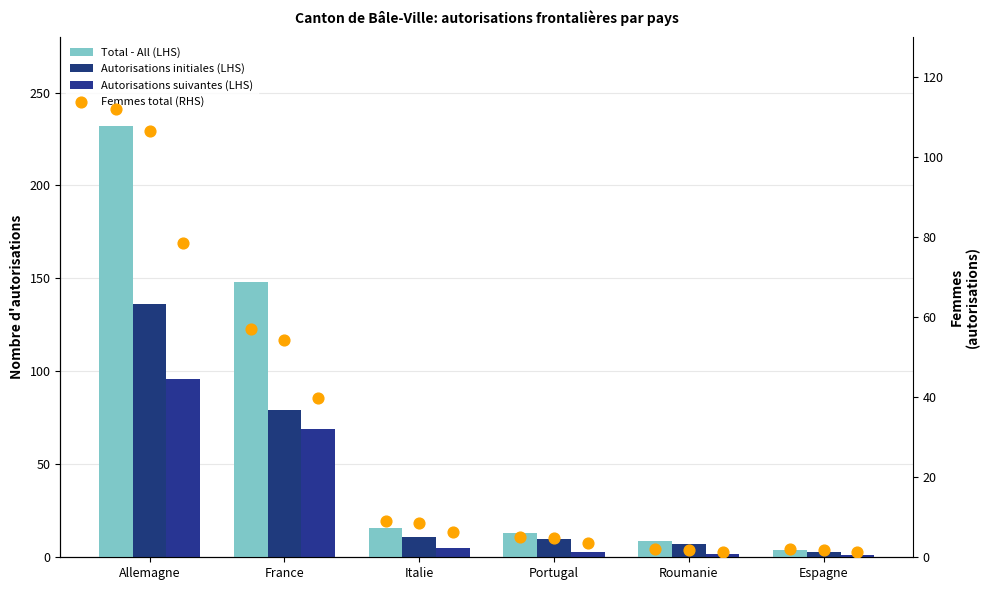

Which series has the widest spread of Y values?

Total - All (LHS)